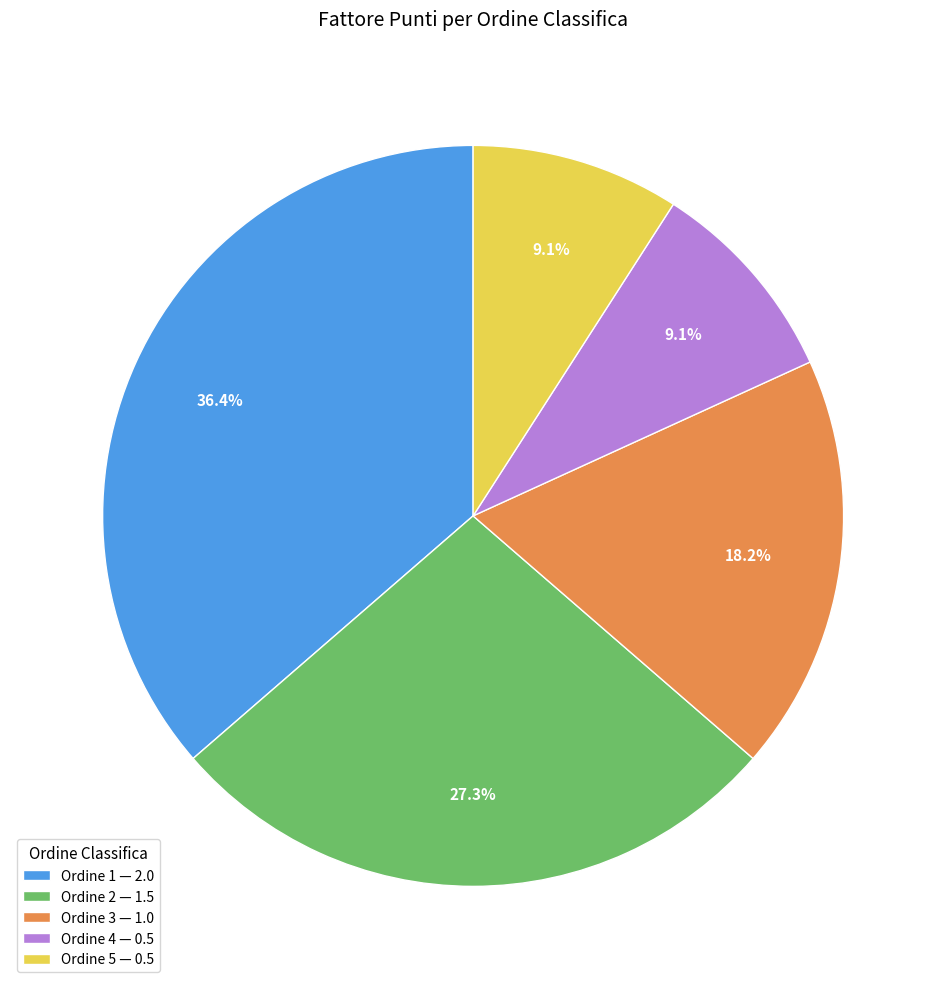

Is Ordine 3 — 1.0 the majority of the pie?

No